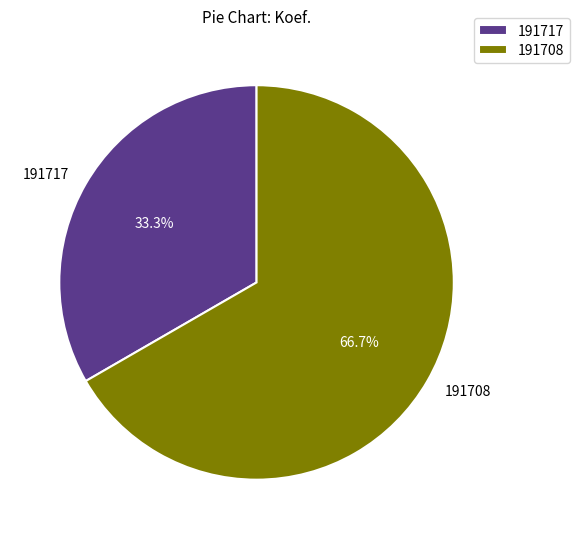

Approximately how many times larger is the value at 191708 compared to 191717?

2.0